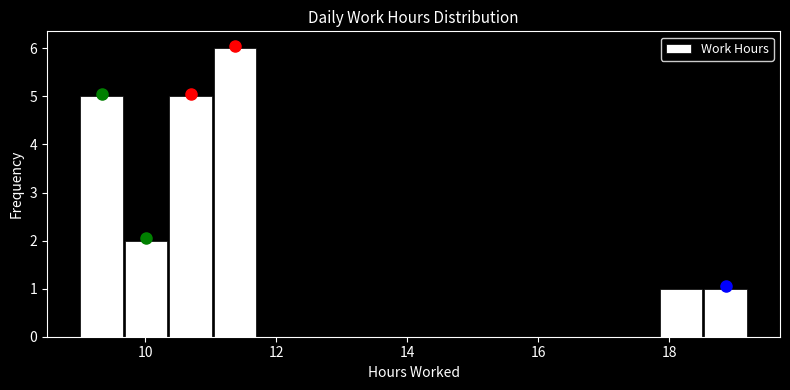

Read against the x-axis, roughly where is the centre of the tallest bar?

11.4